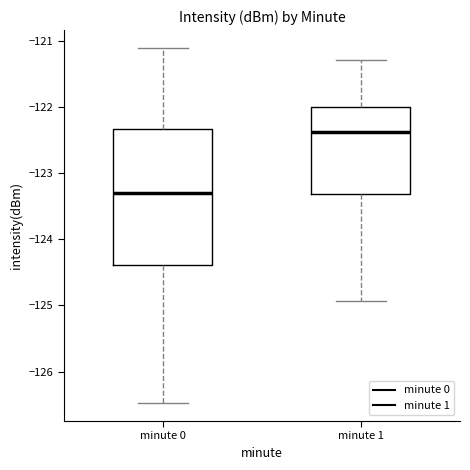

Reading left to right, transcribe this box plot: for each box, give where its median line is, the range the box spans, and where its two whiskers end, as read against the y-axis. The values are not printed on the chart, so give them approximately, as read against the axis.

minute 0: median -123.3, box -124.4 to -122.3, whiskers -126.5 to -121.1
minute 1: median -122.4, box -123.3 to -122.0, whiskers -124.9 to -121.3